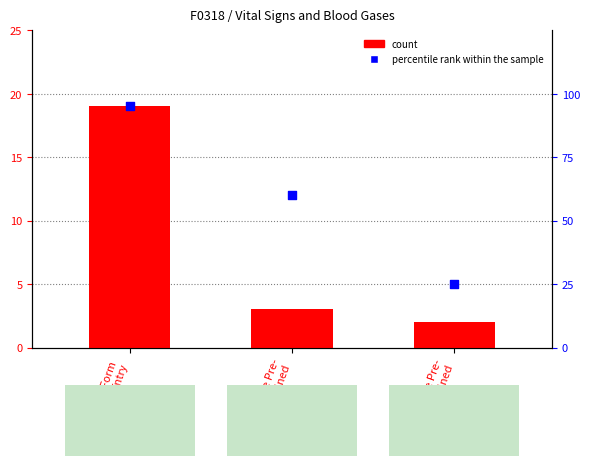

What are all the series names shown in the legend?

count, percentile rank within the sample